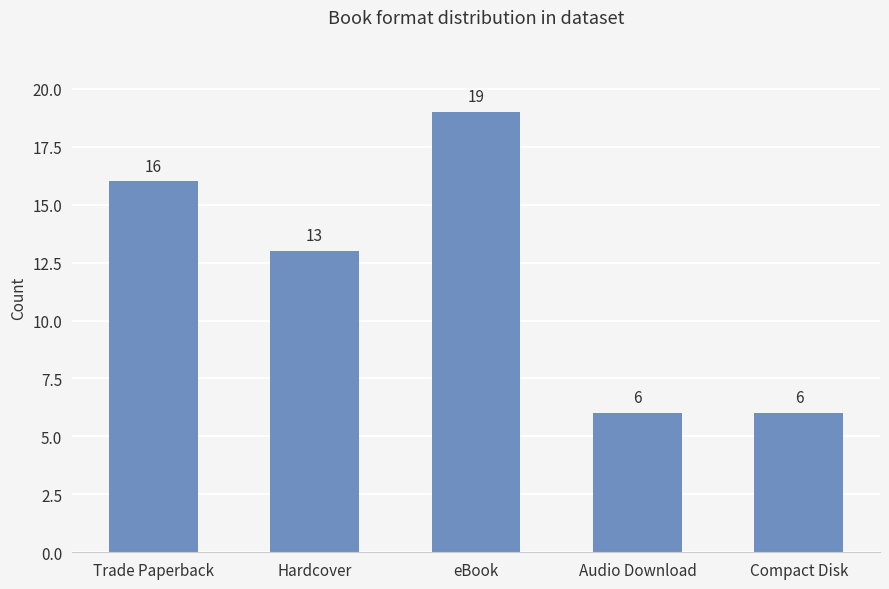

What is the difference between the values at Hardcover and eBook?

6